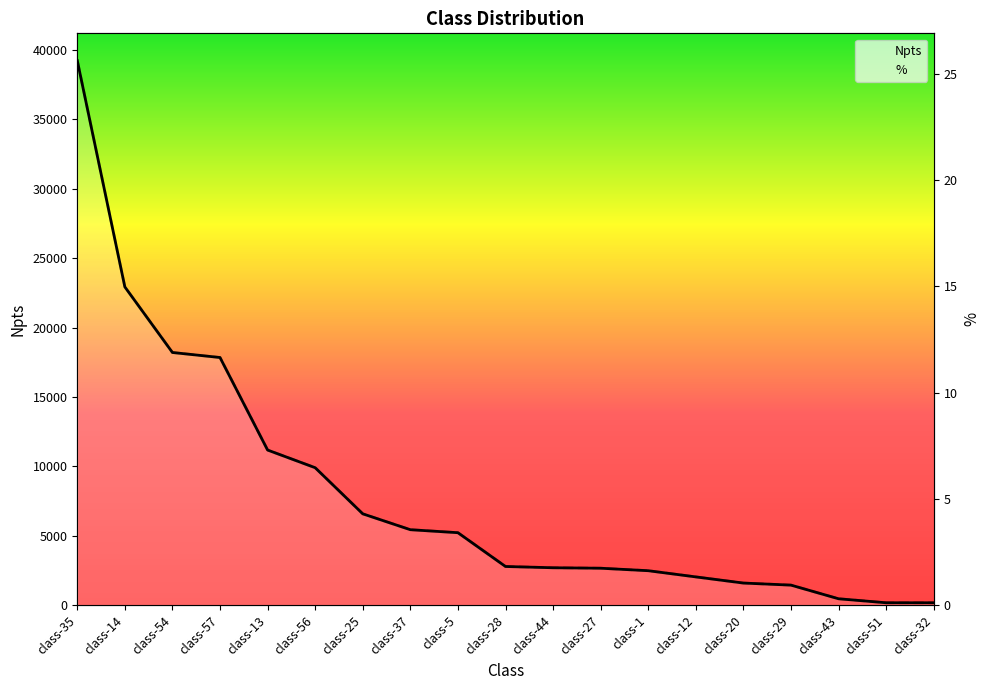

True or false: % and Npts intersect in this chart.

False